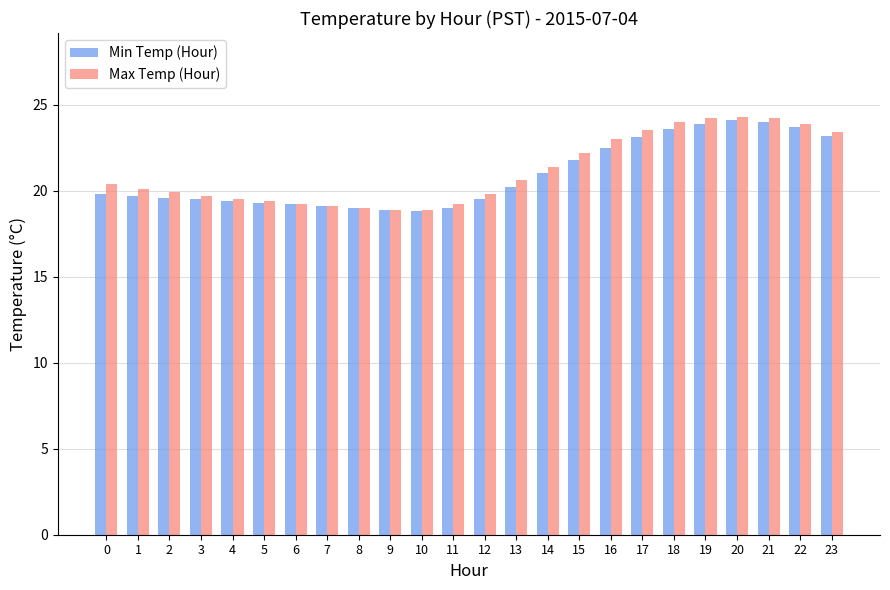

What is the minimum value shown in the chart?

18.8